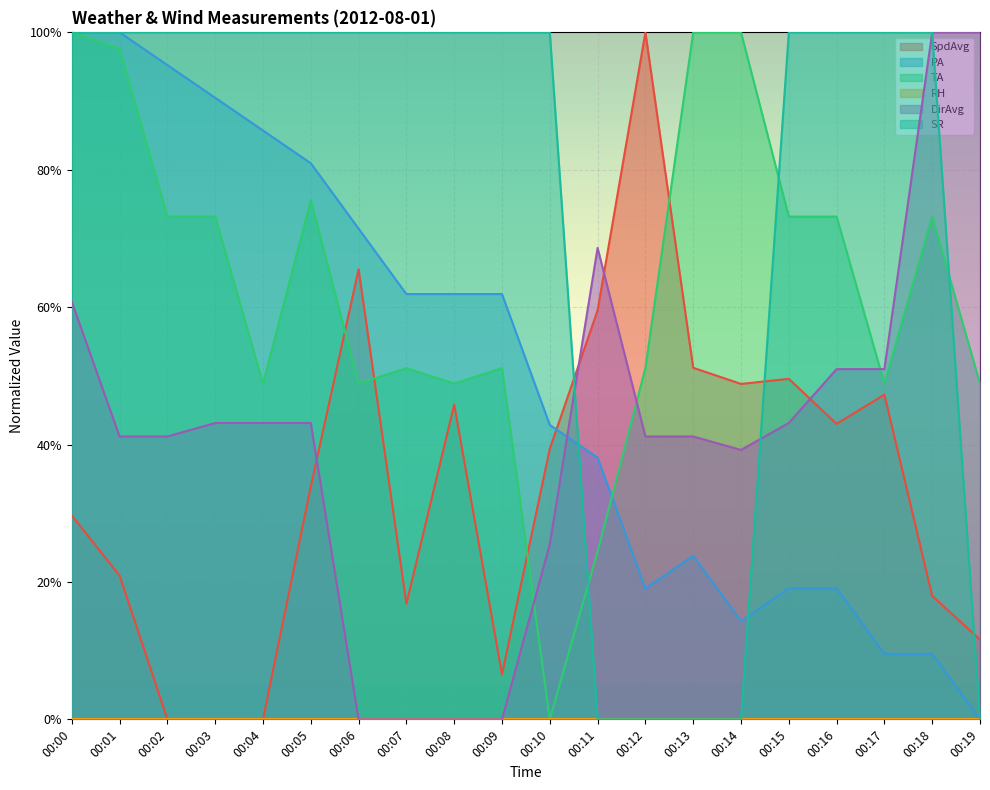

True or false: DirAvg has more than 0 interior local peaks.

True